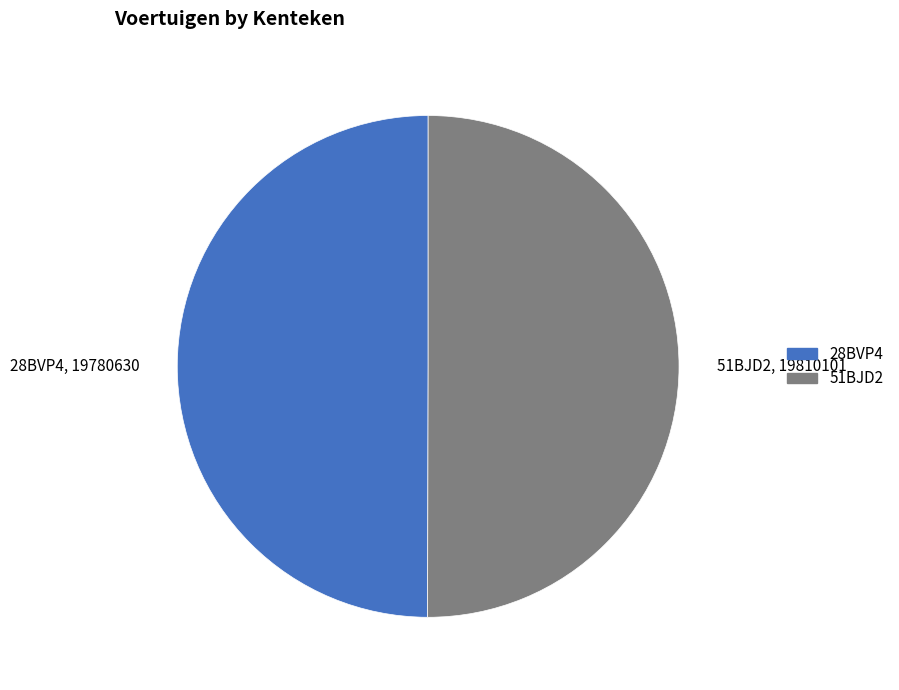

Approximately how many times larger is the value at 51BJD2 compared to 28BVP4?

1.0